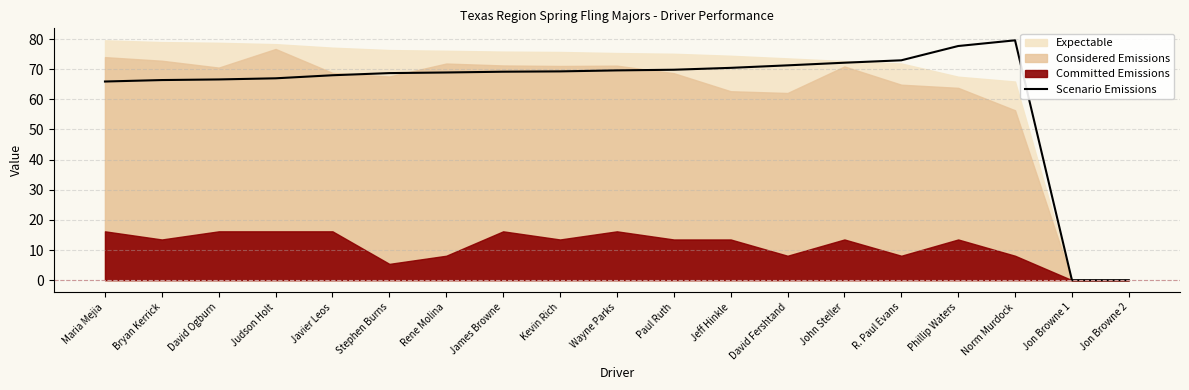

Reading right to left, transcribe all the data shown in this chart.

Jon Browne 2=0.0	Jon Browne 1=0.0	Norm Murdock=79.6	Phillip Waters=77.7	R. Paul Evans=73.0	John Steller=72.2	David Fershtand=71.3	Jeff Hinkle=70.5	Paul Ruth=69.8	Wayne Parks=69.6	Kevin Rich=69.3	James Browne=69.2	Rene Molina=68.9	Stephen Burns=68.7	Javier Leos=68.0	Judson Holt=67.0	David Ogburn=66.6	Bryan Kerrick=66.4	Maria Mejia=65.9